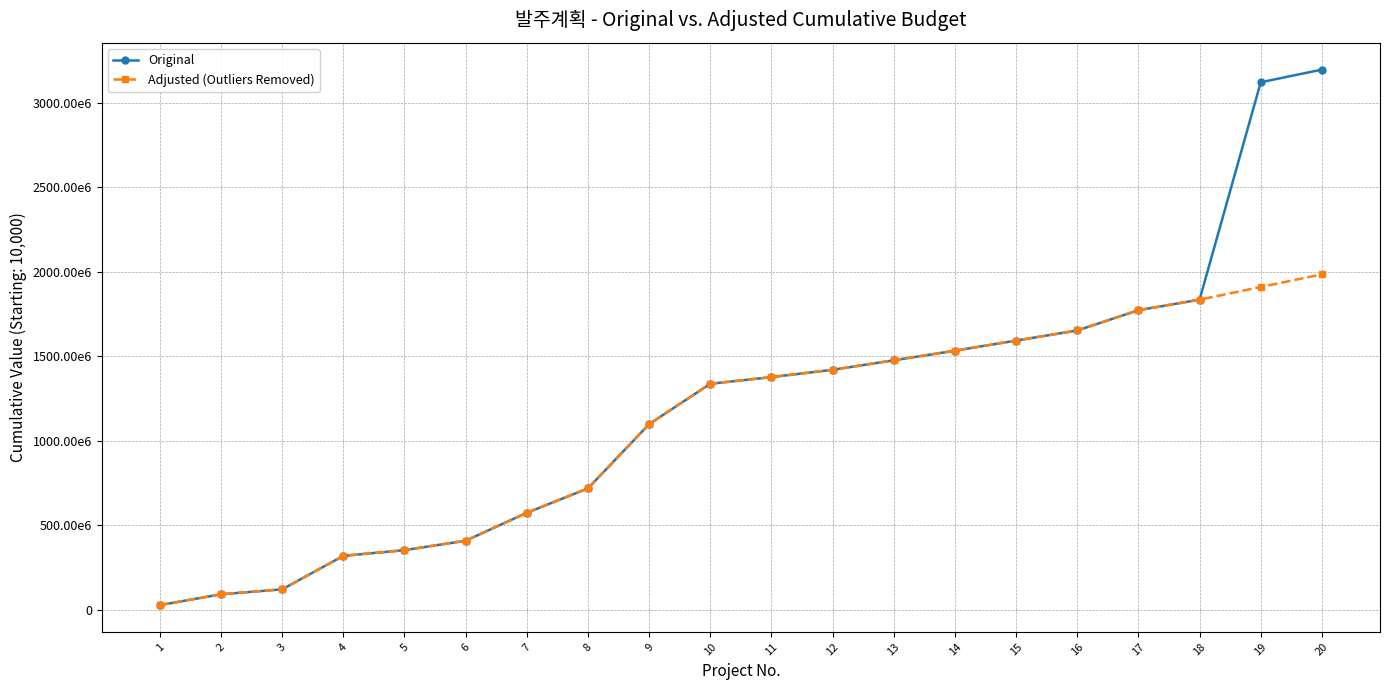

Reading left to right, transcribe all the data shown in this chart.

Original: 1=28886000	2=93091000	3=122291000	4=320288000	5=354100000	6=409870000	7=574940000	8=719298000	9=1099298000	10=1338096000	11=1377476000	12=1420607000	13=1476932000	14=1533584000	15=1593584000	16=1653174000	17=1773174000	18=1835447000	19=3121195800	20=3196149800
Adjusted (Outliers Removed): 1=28886000	2=93091000	3=122291000	4=320288000	5=354100000	6=409870000	7=574940000	8=719298000	9=1099298000	10=1338096000	11=1377476000	12=1420607000	13=1476932000	14=1533584000	15=1593584000	16=1653174000	17=1773174000	18=1835447000	19=1910401000	20=1985355000